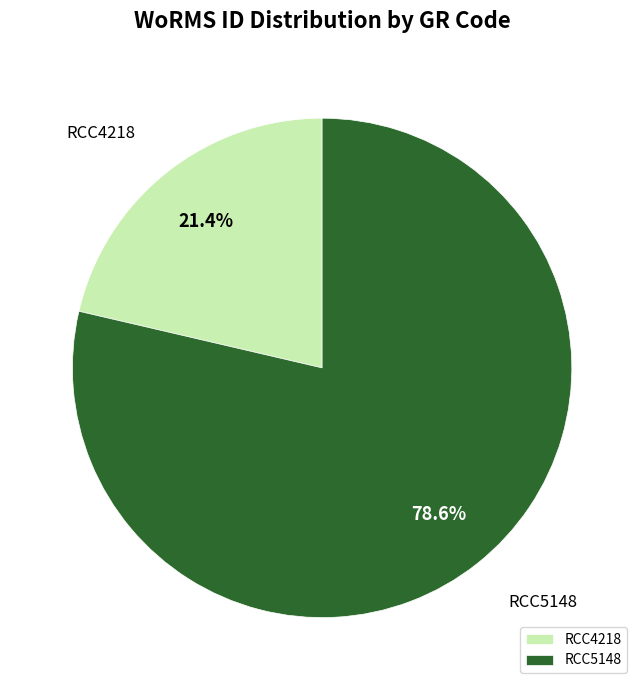

Is it true that RCC5148 is 93% of the pie?

False